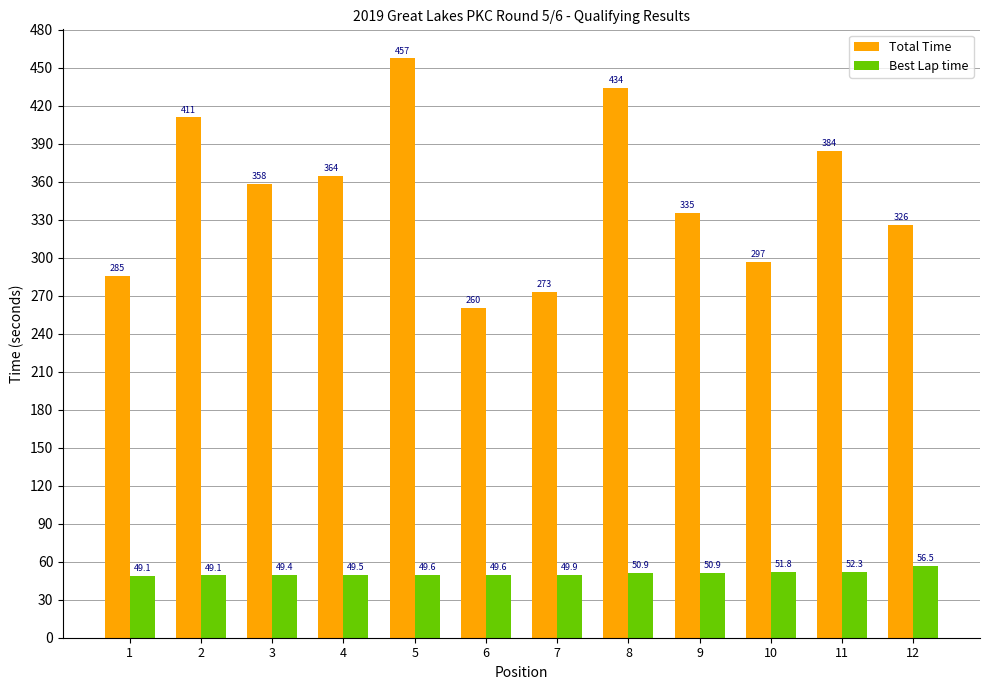

Between 9 and 10, which series saw the biggest shift?

Total Time